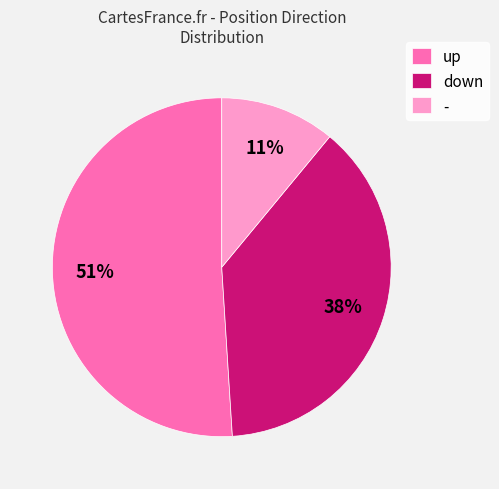

Do up and - together represent more than half of the pie?

Yes